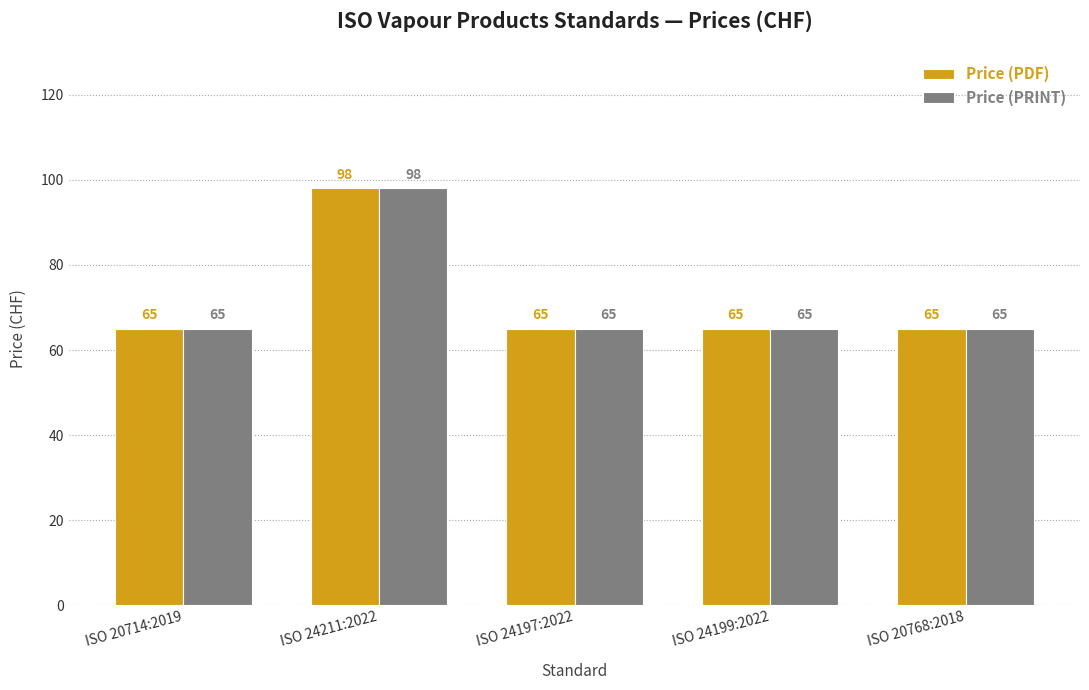

Read the Price (PDF) value at ISO 24197:2022.

65